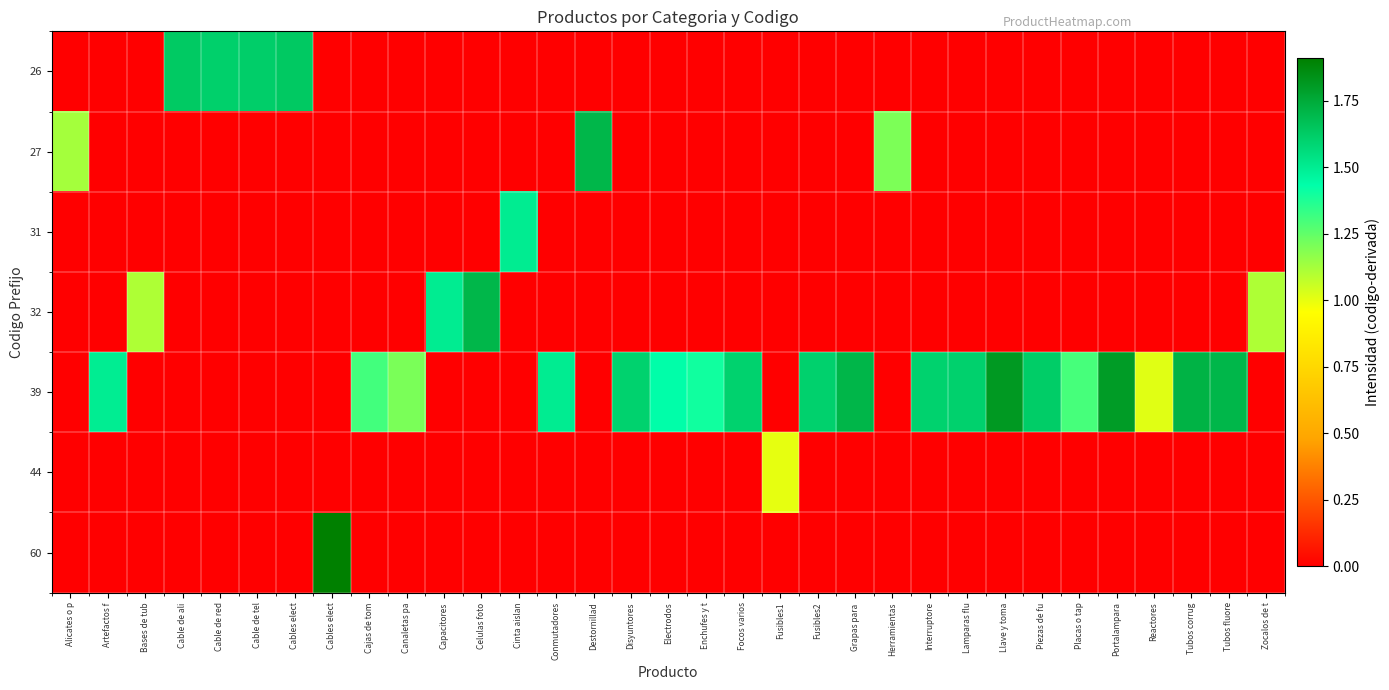

At how many categories does at least one series exceed 0?

33